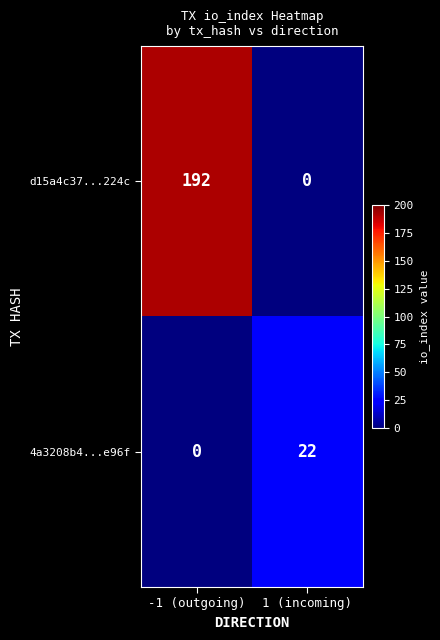

What is the difference between the highest and lowest values at -1 (outgoing)?

192